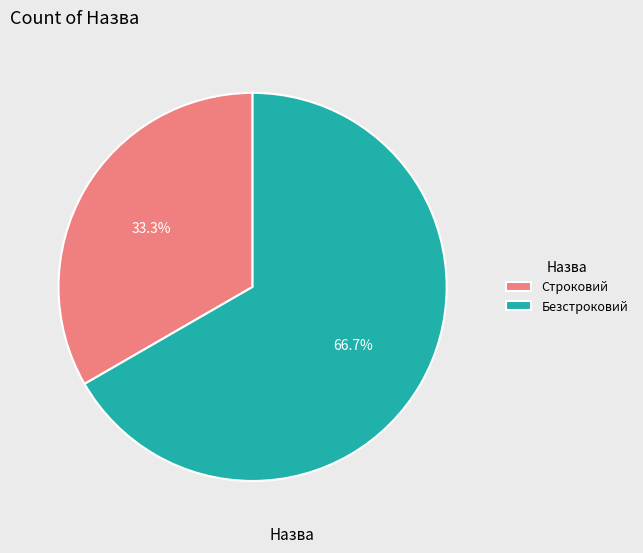

Does Безстроковий represent more than half of the total?

Yes